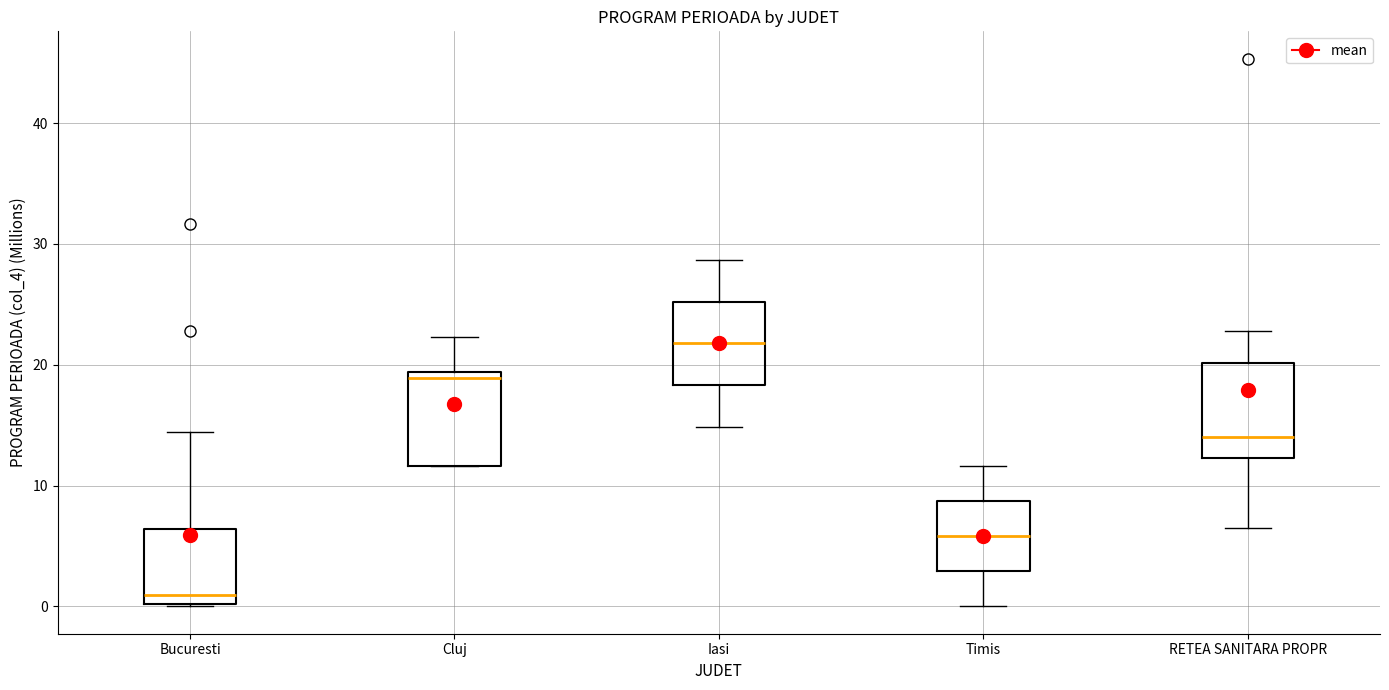

Reading left to right, read every box against the y-axis: the position of its median line, the range the box covers, and the ends of its whiskers. The values are not printed on the chart, so give them approximately, as read against the axis.

Bucuresti: median 1, box 0 to 6, whiskers 0 to 14
Cluj: median 19 (just below the box's upper edge), box 12 to 19, whiskers 12 to 22
Iasi: median 22, box 18 to 25, whiskers 15 to 29
Timis: median 6, box 3 to 9, whiskers 0 to 12
RETEA SANITARA PROPR: median 14, box 12 to 20, whiskers 6 to 23